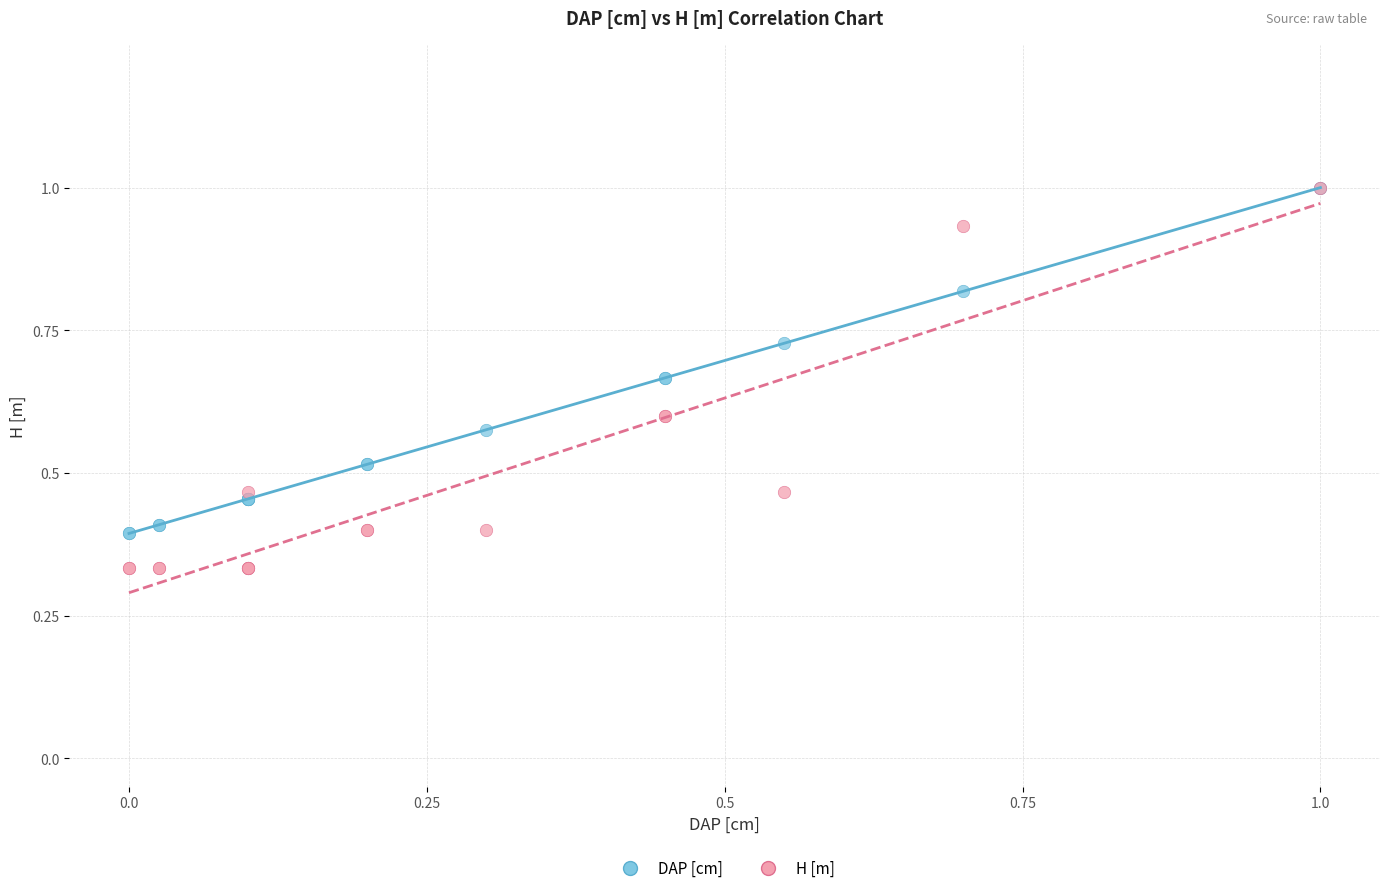

What are all the series names shown in the legend?

DAP [cm], H [m]